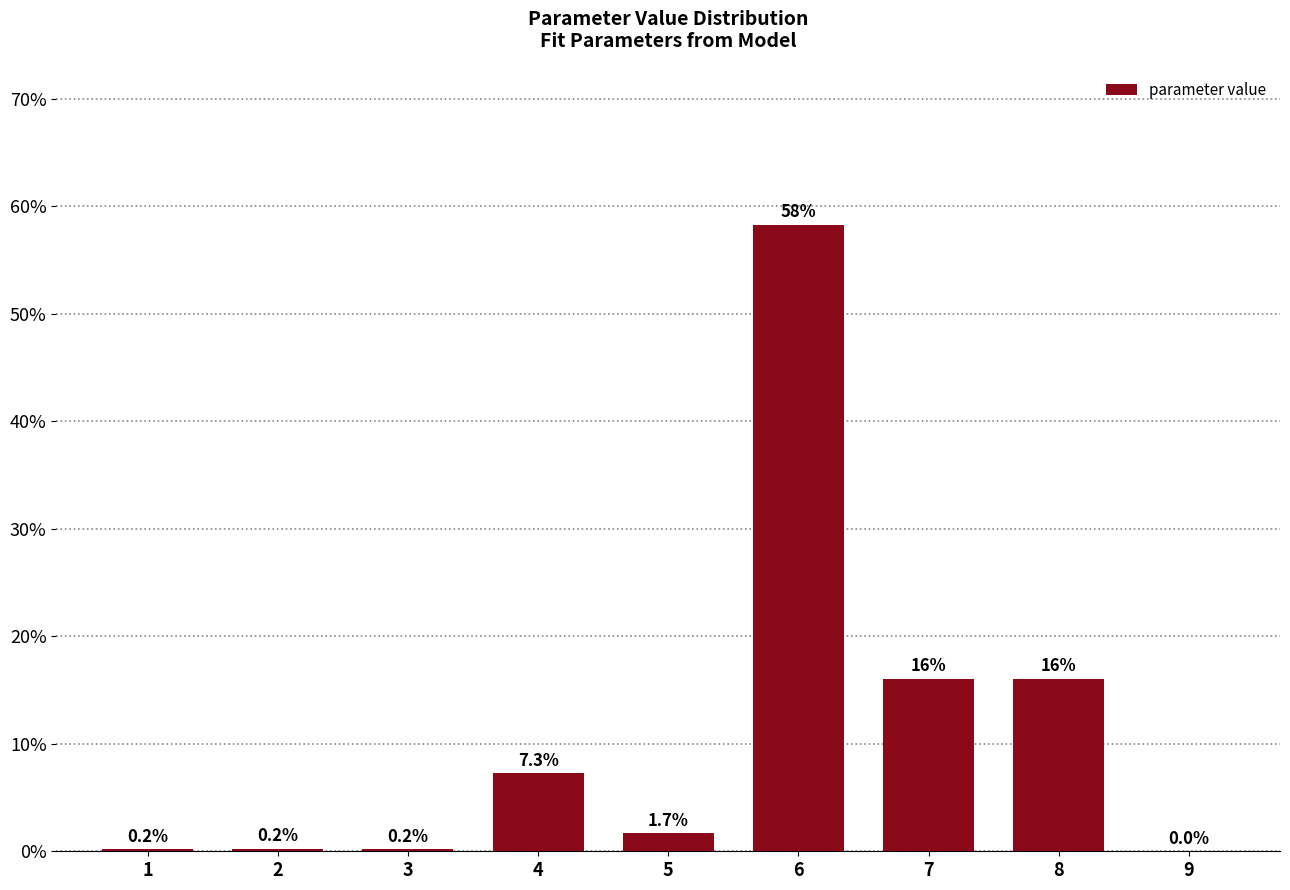

Reading right to left, what are all the values shown in this chart?

9=0.0	8=16.1	7=16.1	6=58.3	5=1.7	4=7.3	3=0.2	2=0.2	1=0.2